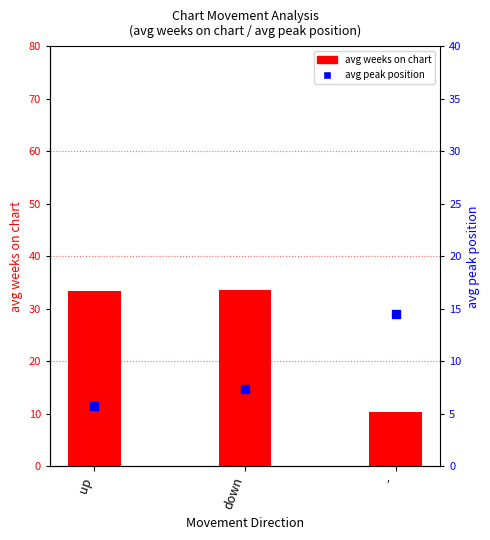

Which series reaches the minimum Y coordinate?

avg peak position